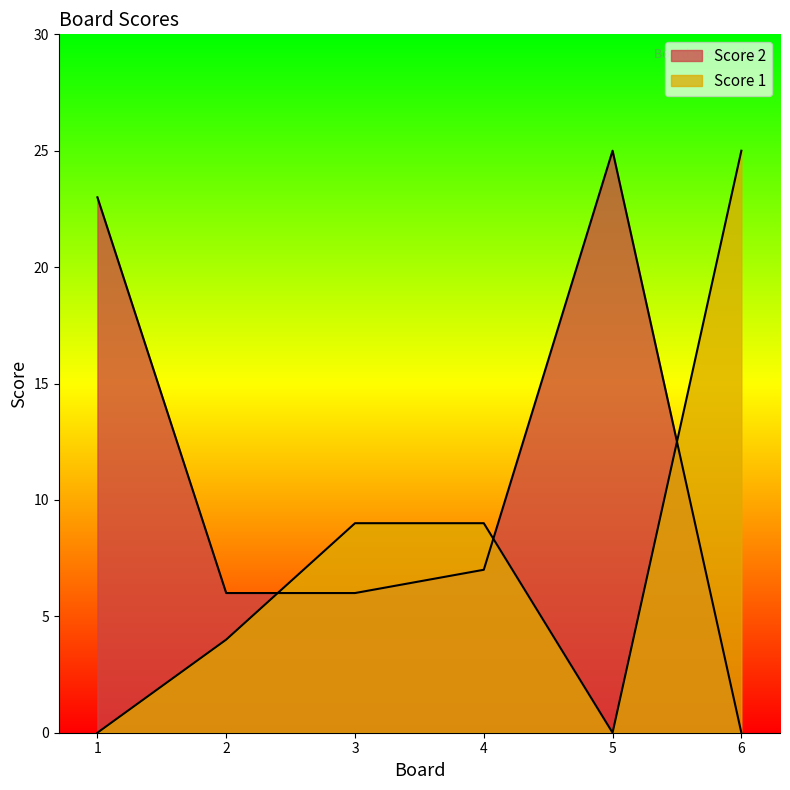

Between which two adjacent categories do Score 2 and Score 1 first intersect?

2 and 3